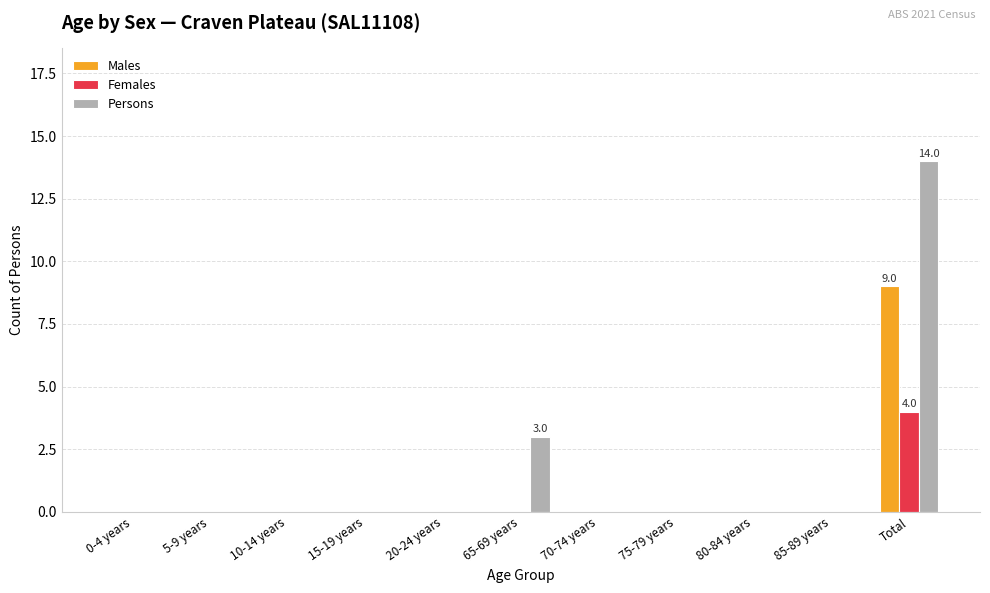

At which category is the sum across all series the highest?

Total